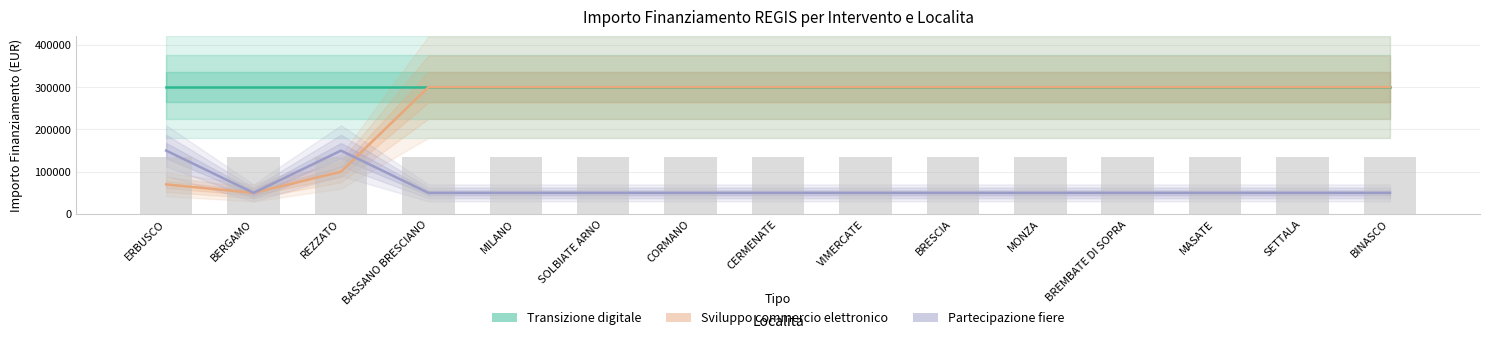

Which series has the widest spread of values?

Sviluppo commercio elettronico